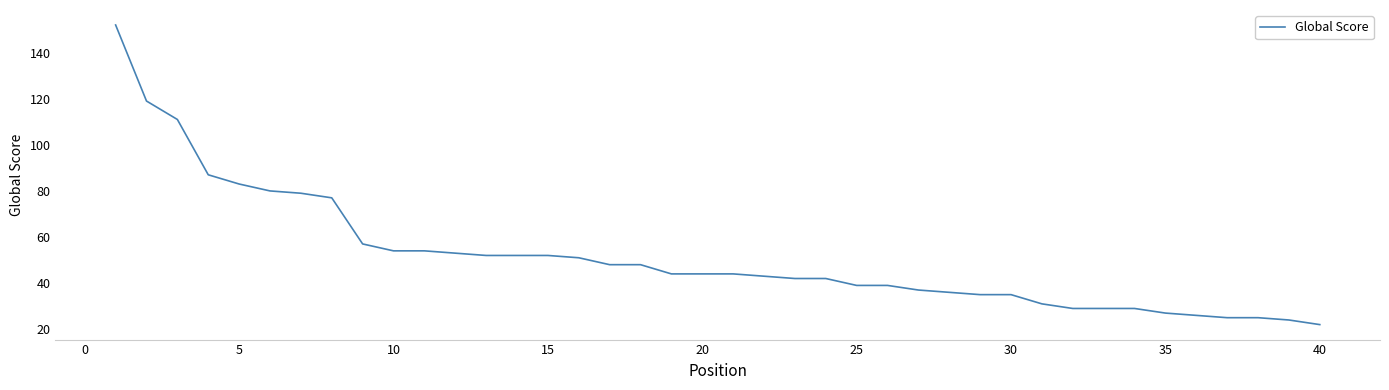

What is the difference between the maximum and minimum values?

130